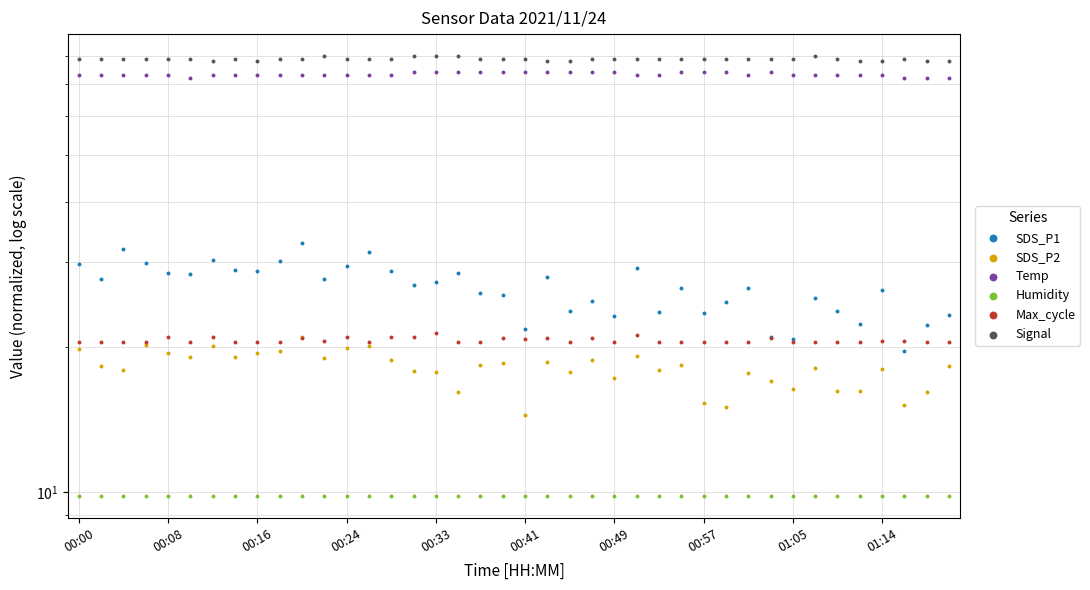

Which series has the largest Y range (max minus min)?

SDS_P1